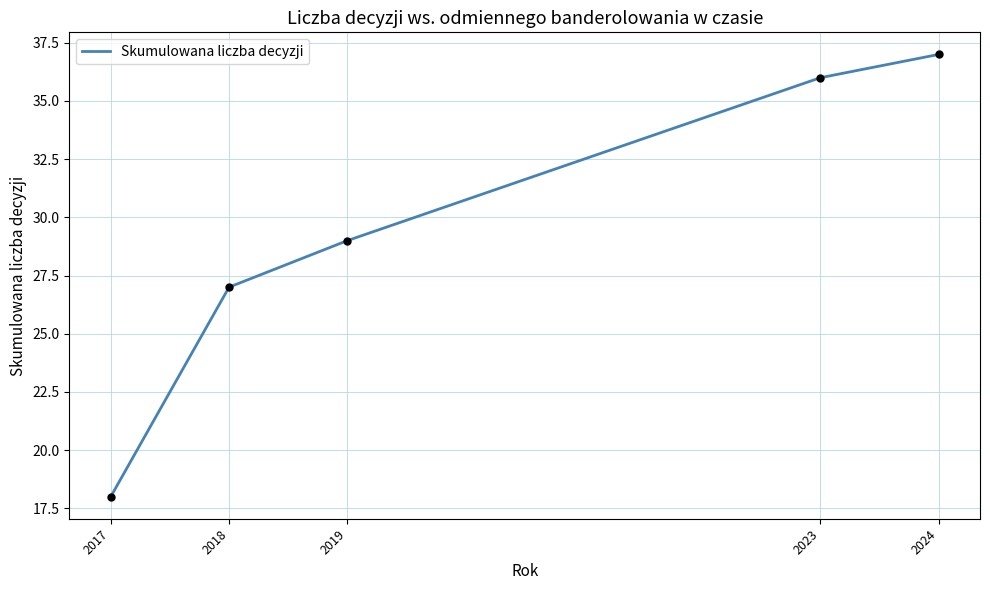

Approximately how many times larger is the value at 2017 compared to 2019?

0.6